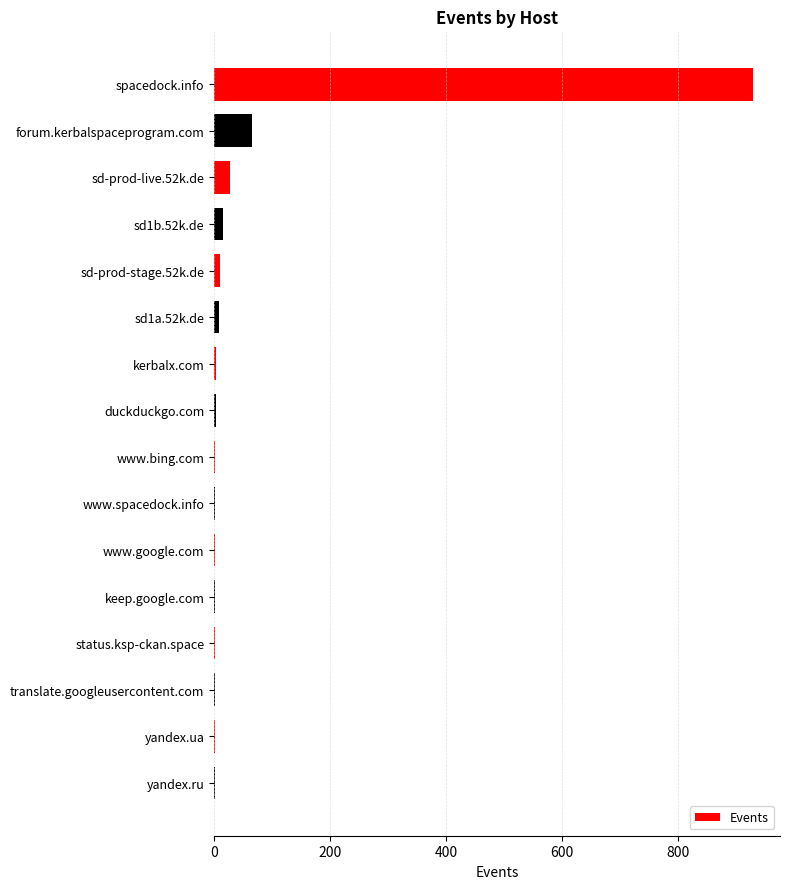

Where is the data nearest to the value 465?

forum.kerbalspaceprogram.com